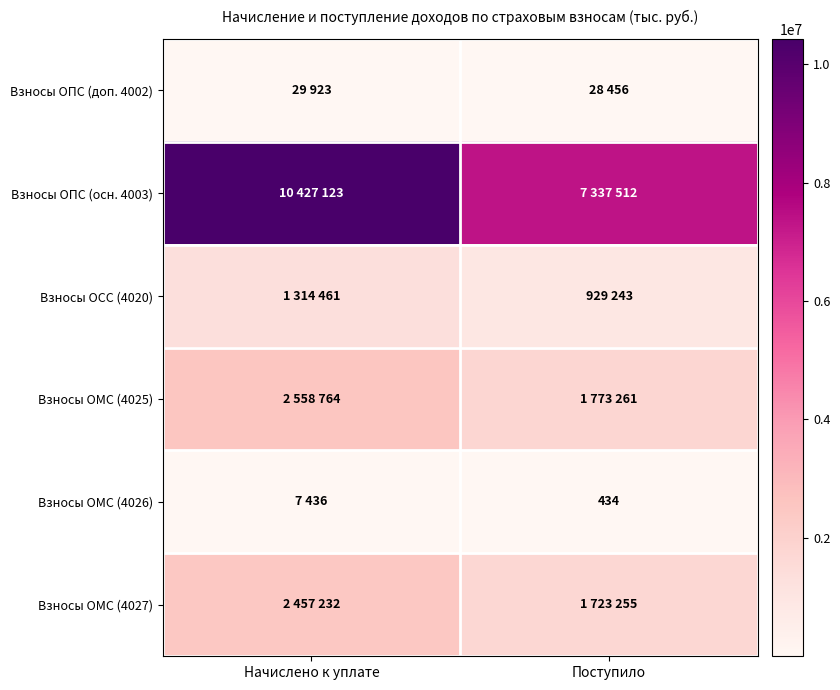

Between Начислено к уплате and Поступило, which is larger?

Начислено к уплате